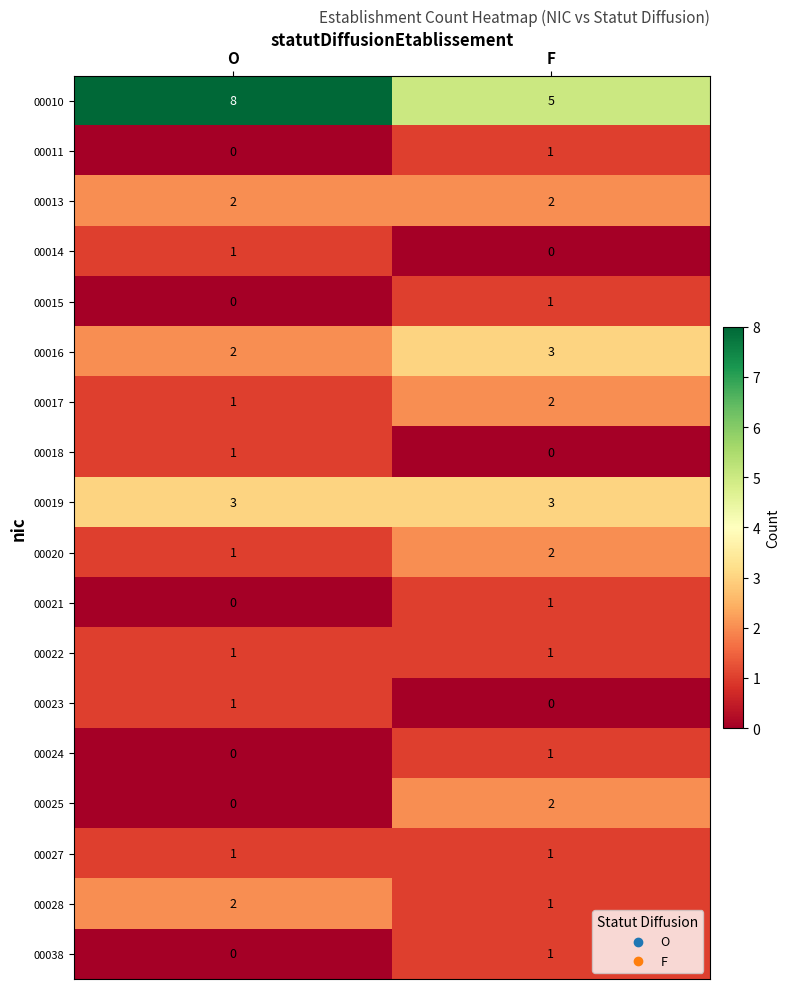

The value of 00015 at O is 0. True or false?

True